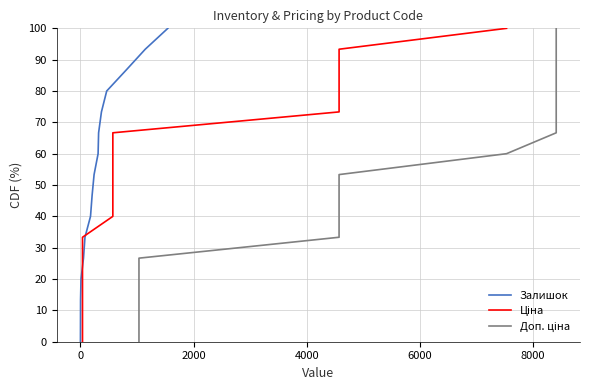

True or false: Ціна and Доп. ціна cross at least once.

False